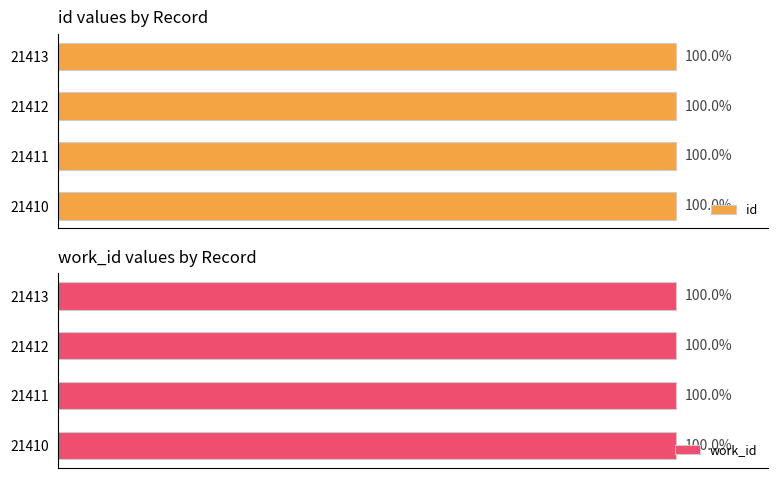

What is the value of the id bar at the 4th from the left?

100.0